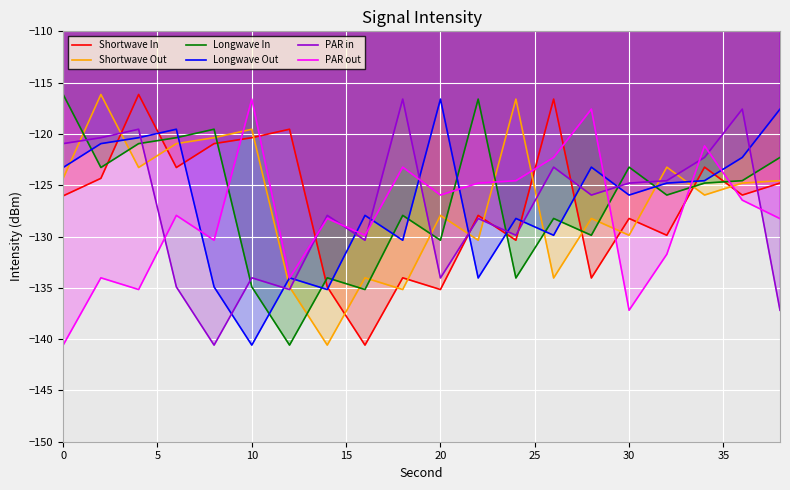

What is the greatest value displayed?

-116.2